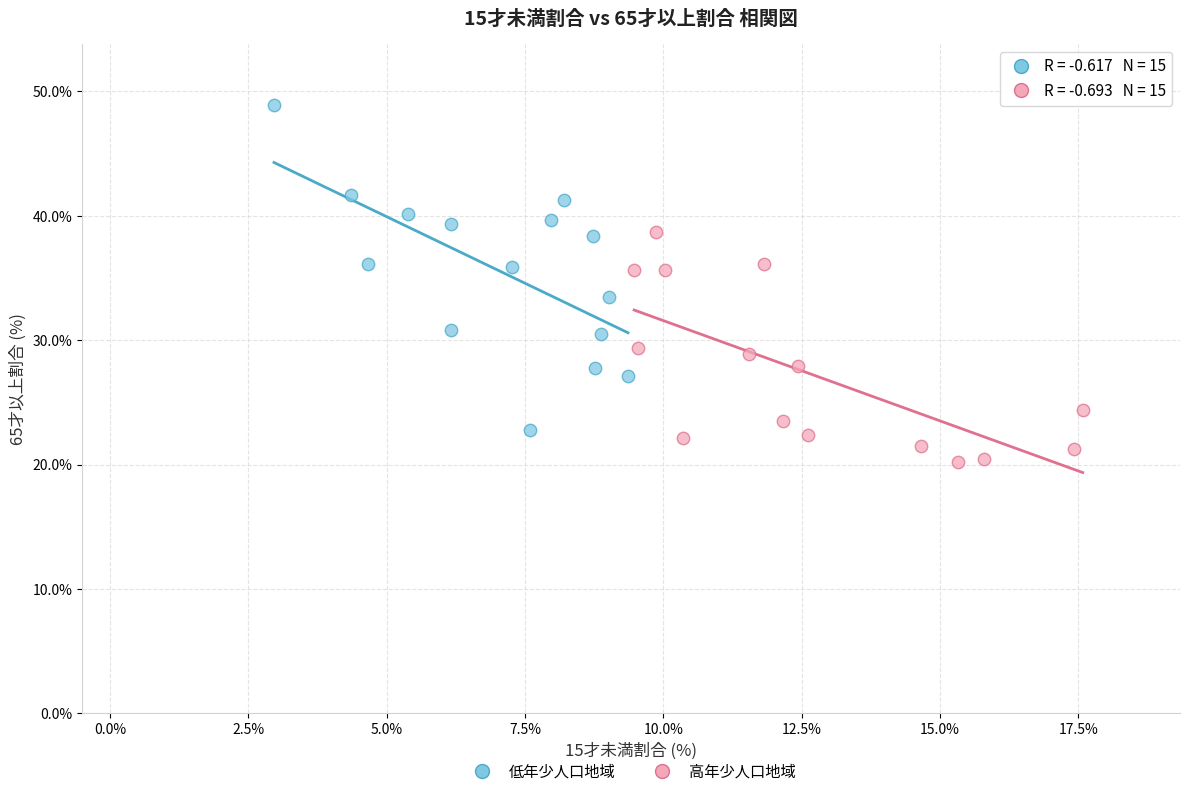

Which series contains the lowest Y value?

高年少人口地域